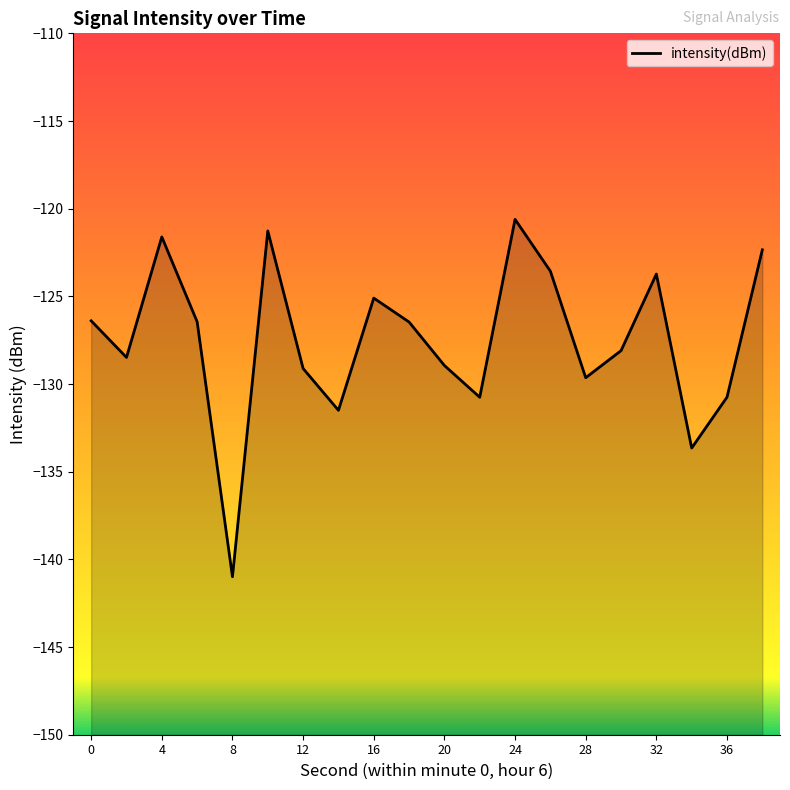

How many interior local peaks (higher than both neighbors) does the data have?

5